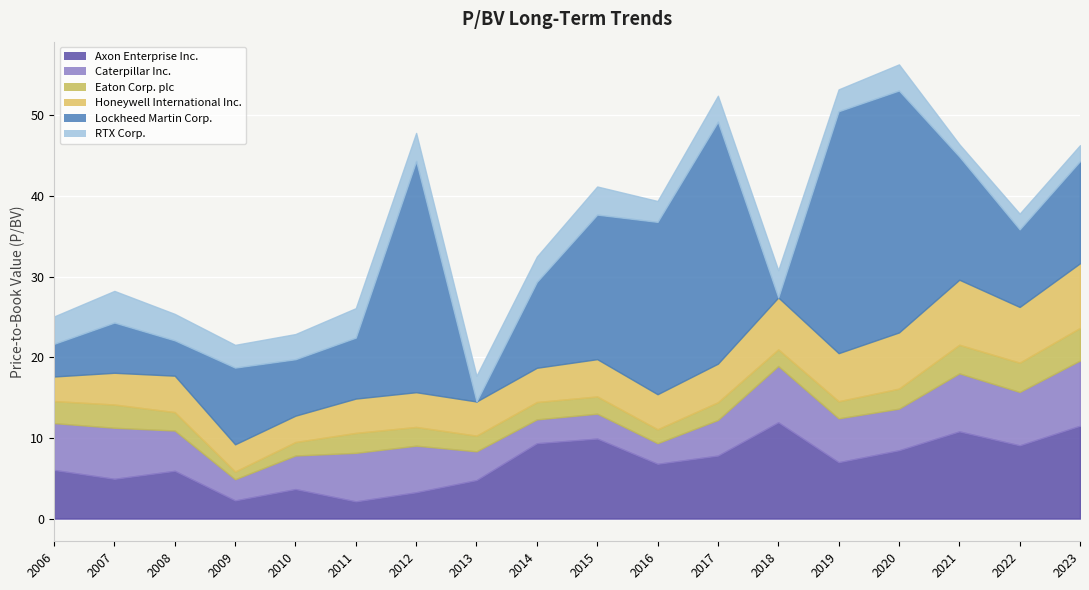

How many data points does each series have?

18